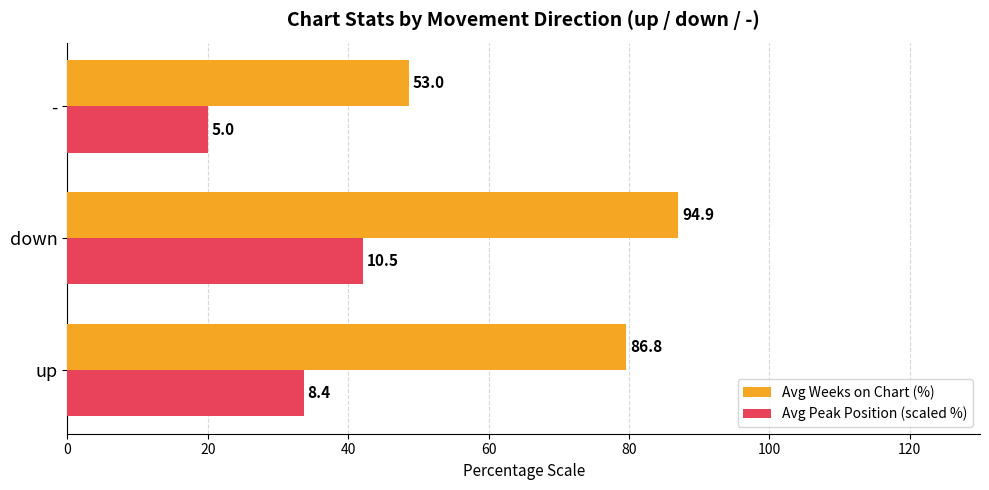

Which series has the widest spread of values?

Avg Weeks on Chart (%)